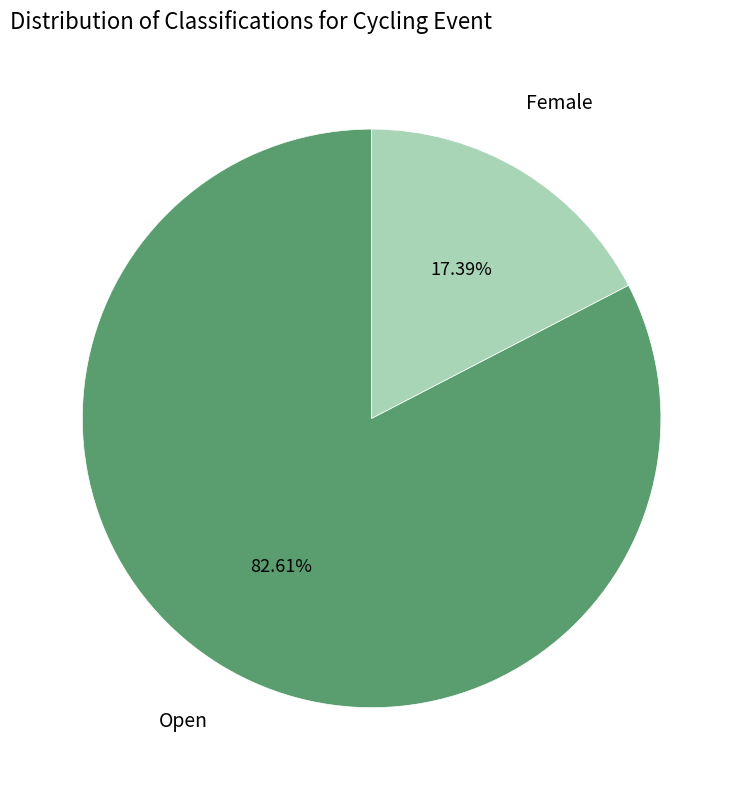

How many segments does this pie chart have?

2